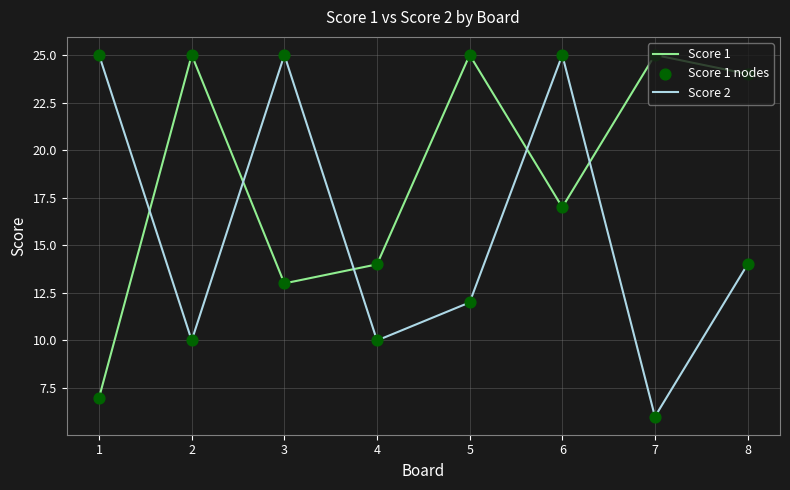

Which series has the largest total across all categories?

Score 1